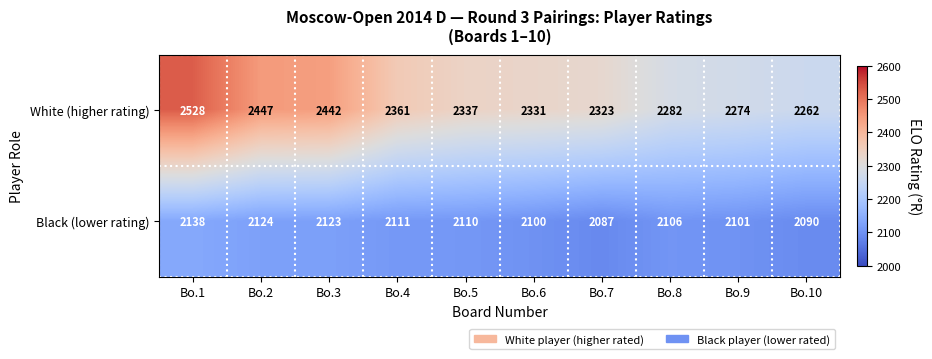

The Black (lower rating) series shows 3033 at Bo.4. True or false?

False